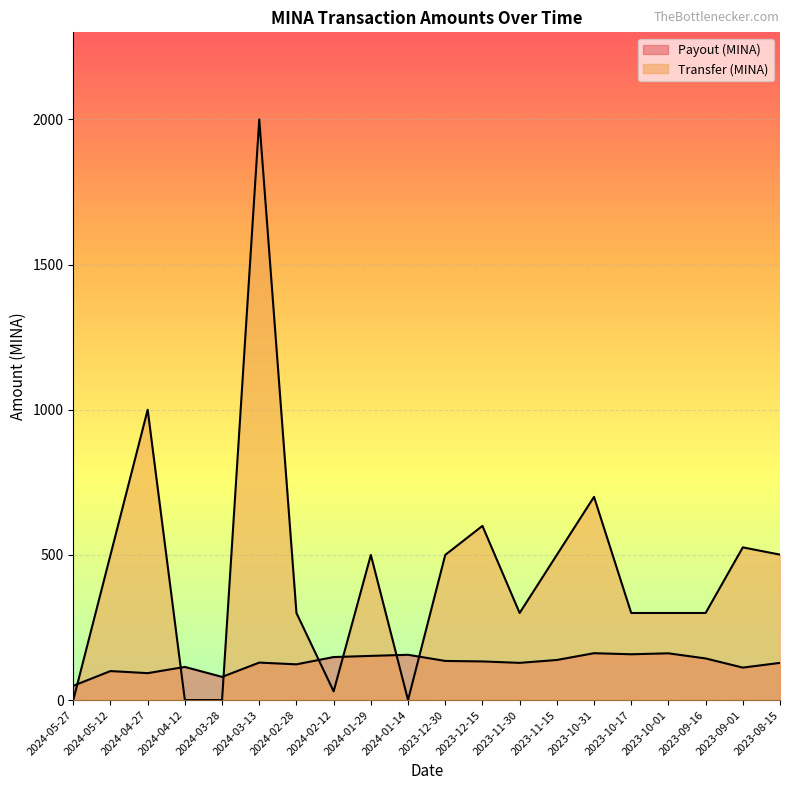

At which category does the chart reach its peak across all series?

2024-03-13